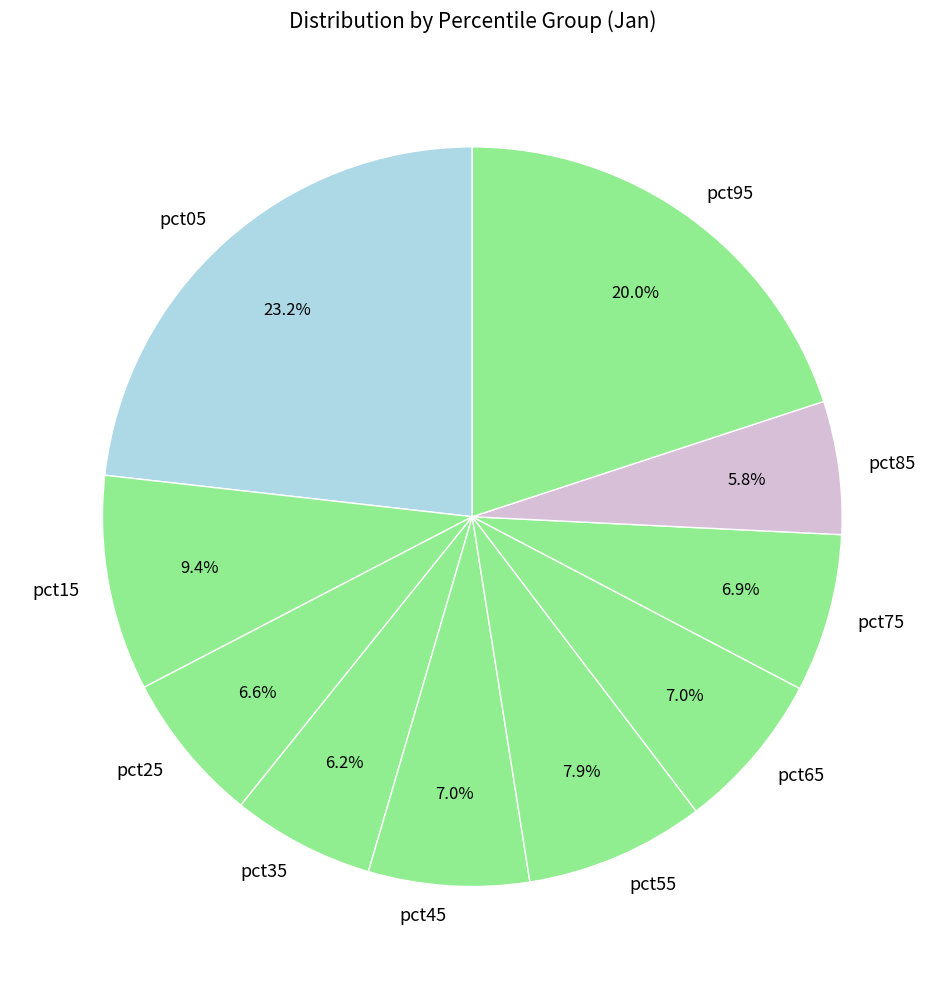

To the nearest percent, what percentage of the pie is pct05?

23%